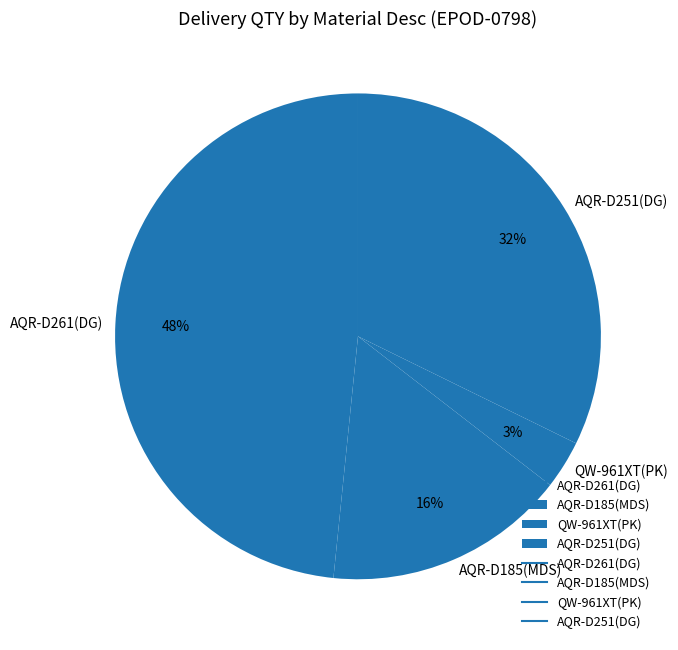

What is the smallest slice in the pie chart?

QW-961XT(PK)